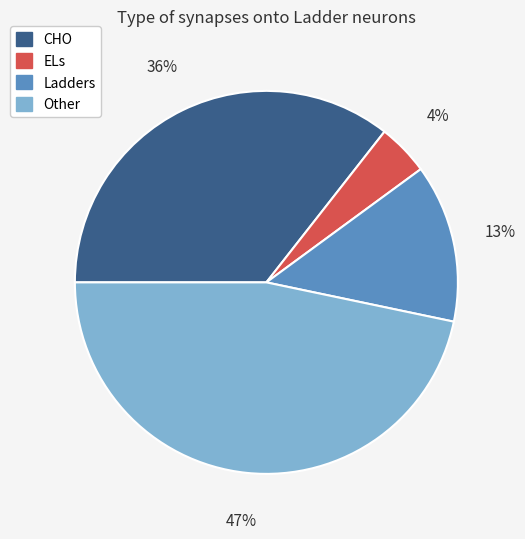

To the nearest percent, what portion does Ladders represent?

13%